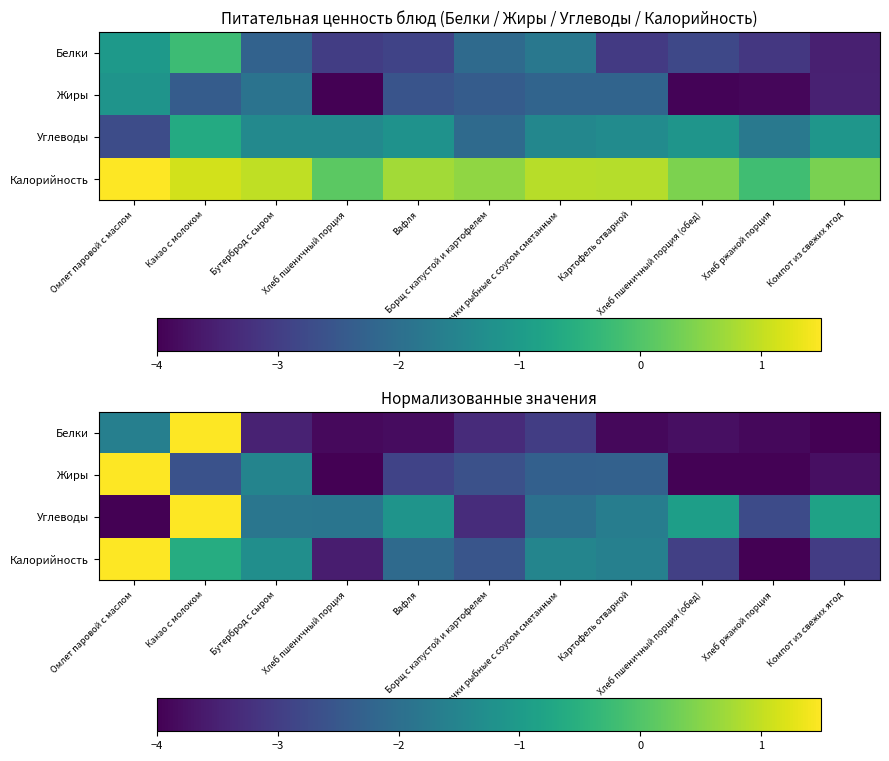

What is the difference between the maximum and second lowest values in the Белки series?

5.4